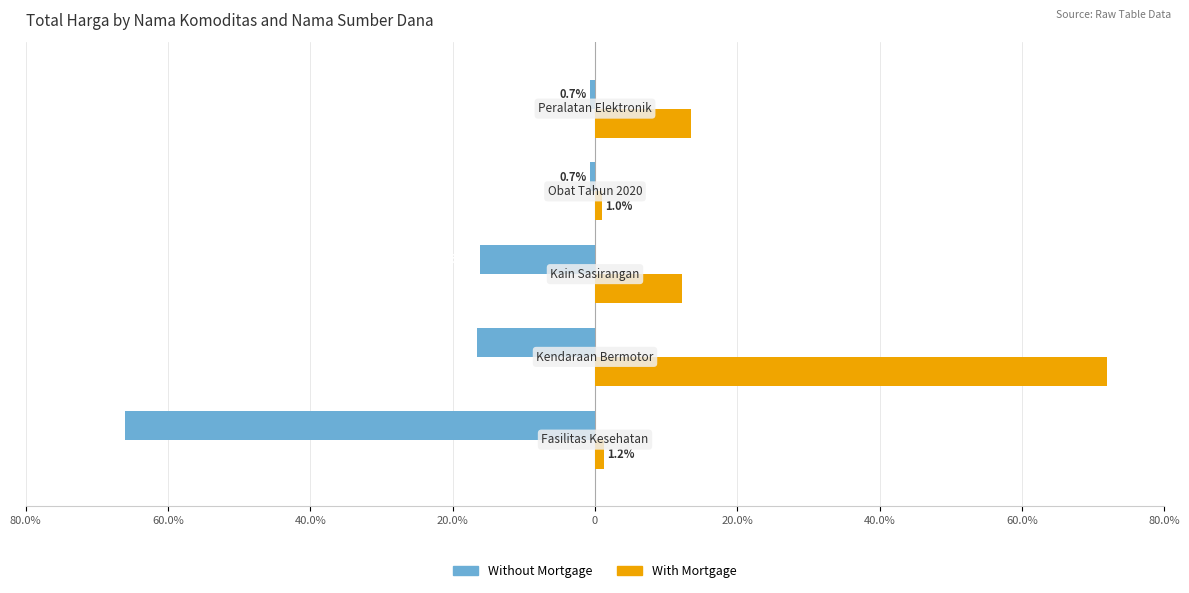

What is the sum of all Without Mortgage values?

-100.0